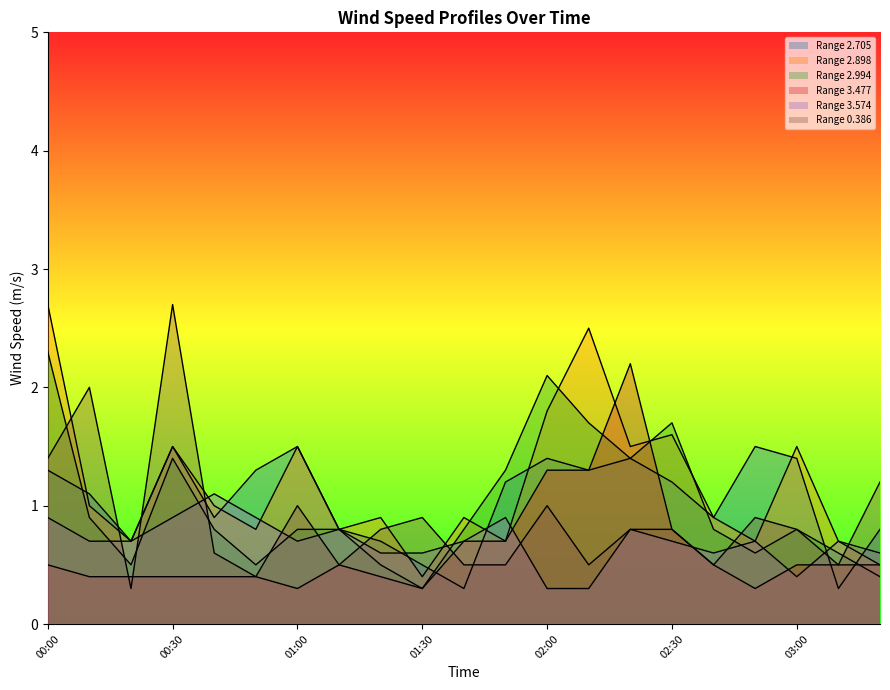

How many interior local valleys does the 2.705 series have?

6